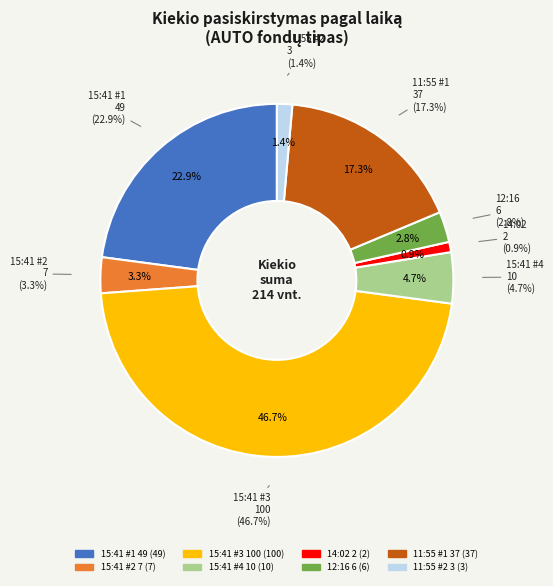

What is the total percentage of 11:55:37 (37) and 12:16:22 (6)?

20.1%